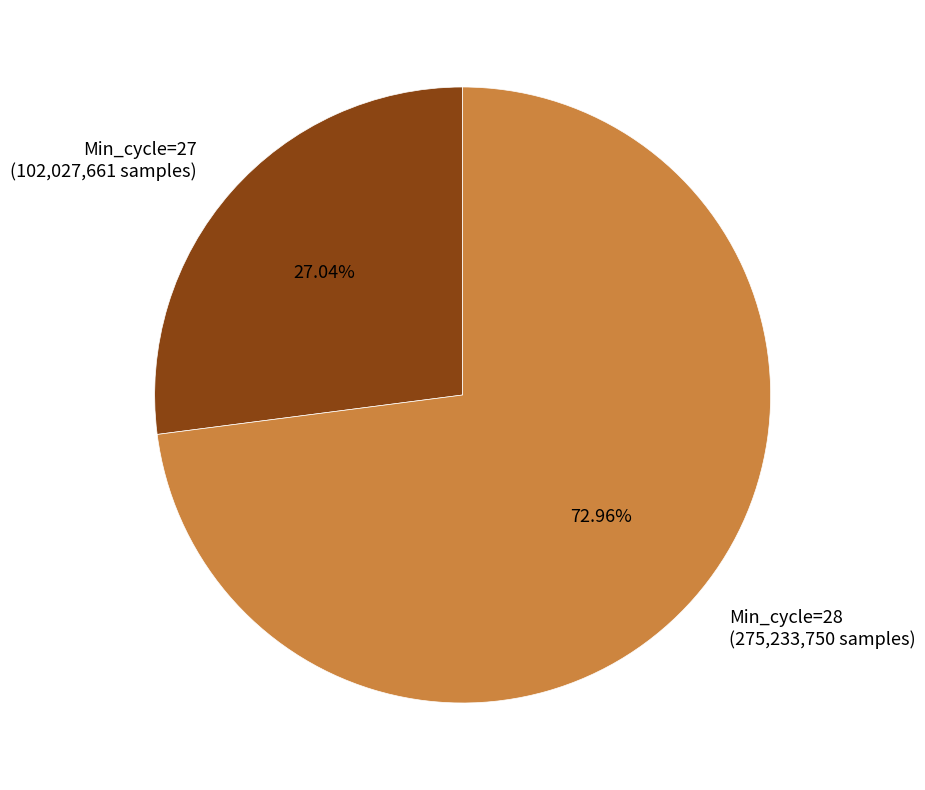

Approximately how many times larger is the value at Min_cycle=27 (102,027,661 samples) compared to Min_cycle=28 (275,233,750 samples)?

0.4